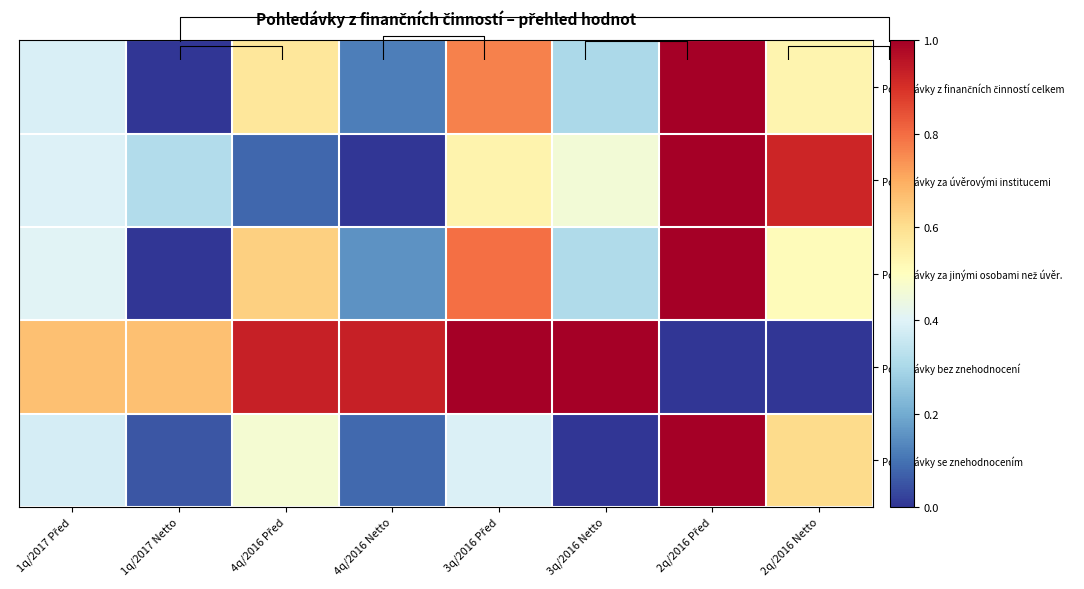

At how many categories does at least one series exceed 0?

8